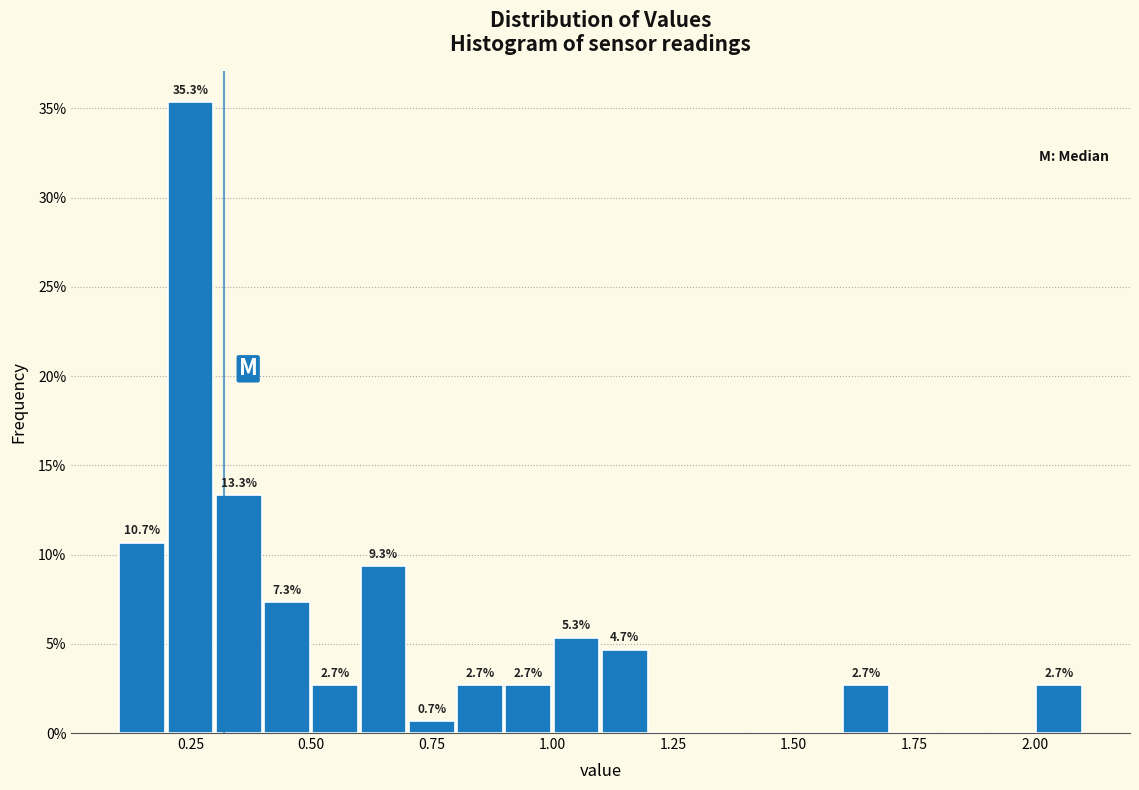

Around what value on the x-axis is the tallest bar? Give the approximate position of its centre, as read against the axis.

0.25